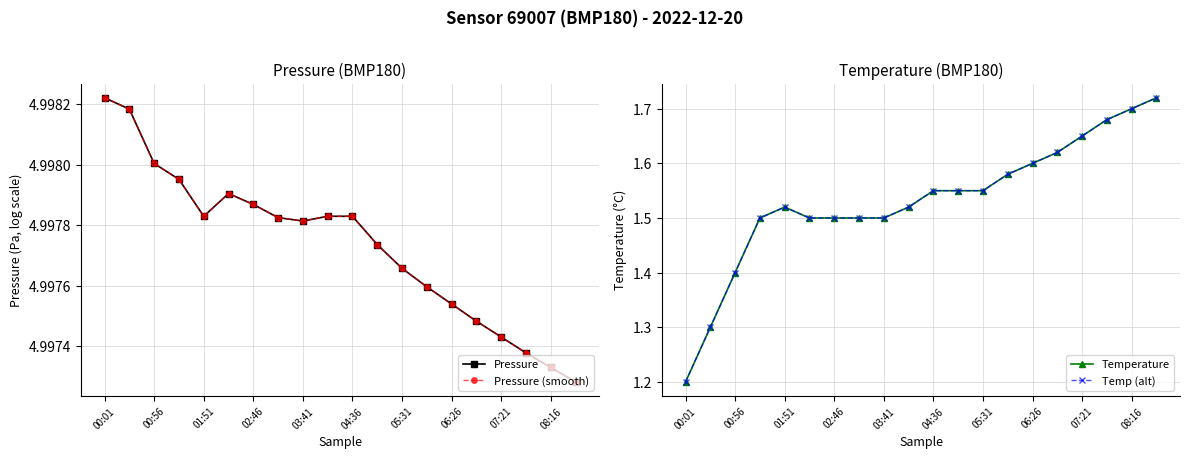

What is the average value of the Temp (alt) series?

1.5